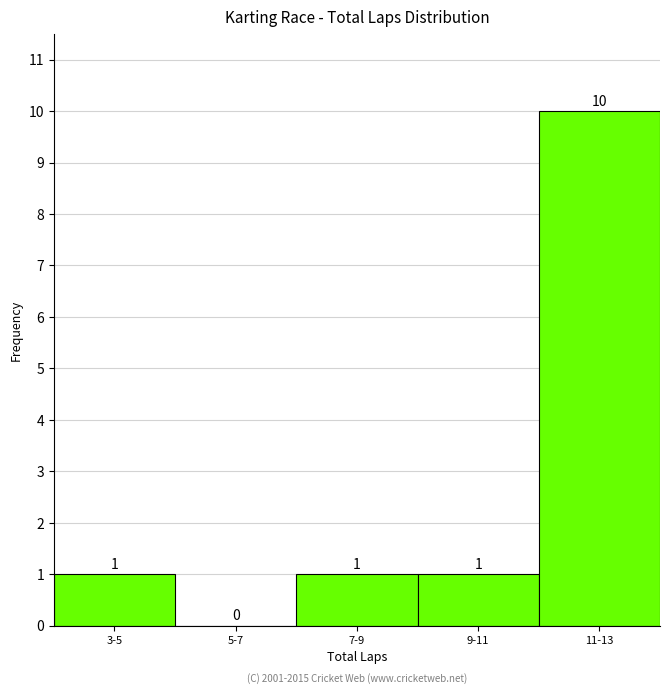

Reading right to left, what are all the values shown in this chart?

11-13=10	9-11=1	7-9=1	5-7=0	3-5=1